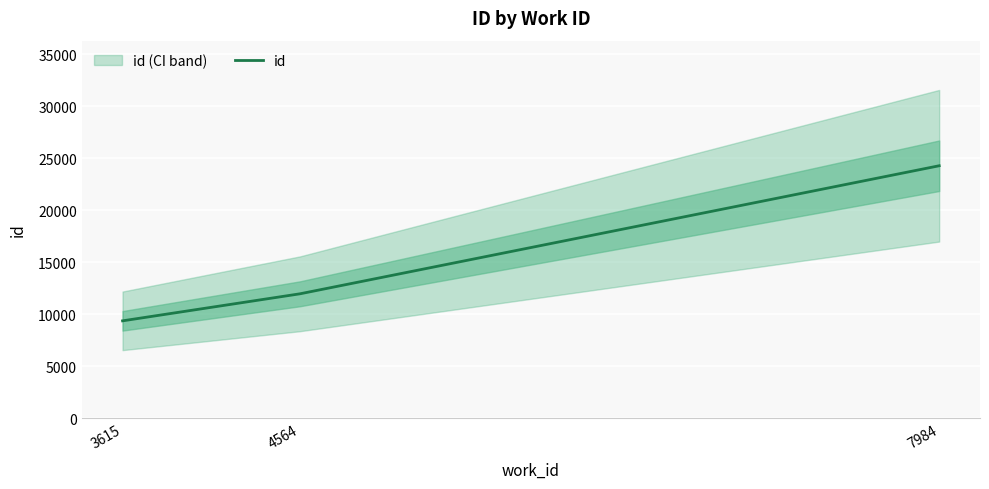

What is the difference between the maximum and minimum values?

14913